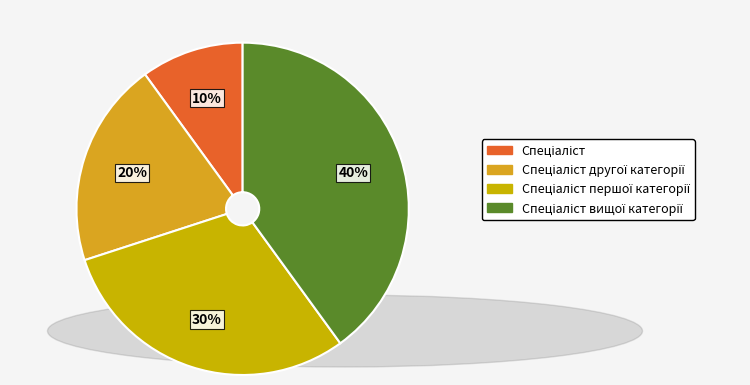

Count the number of slices in the pie.

4